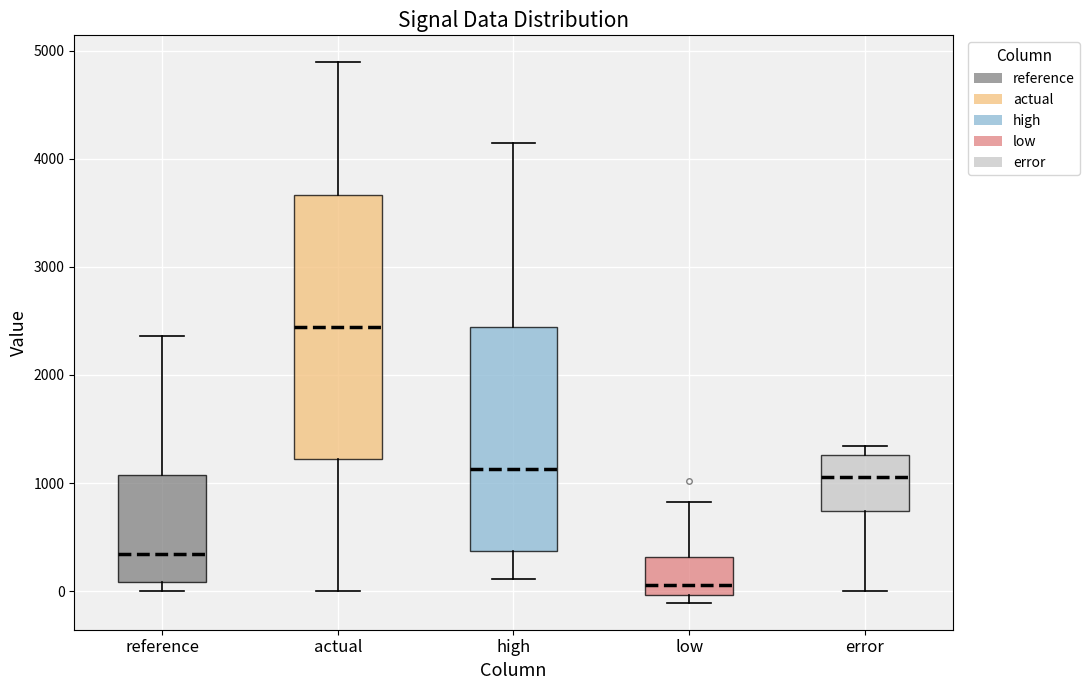

Which box has the highest median line?

actual